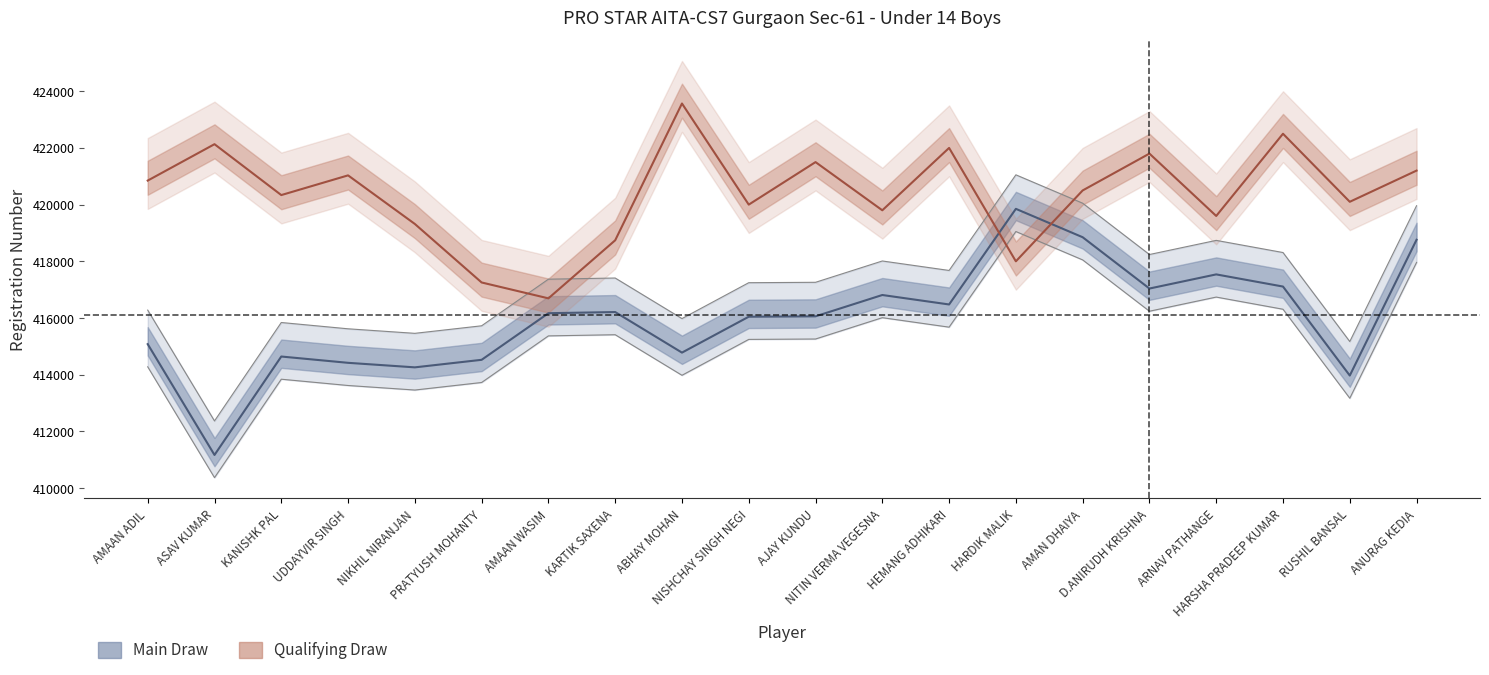

At which label is Main Draw - Registration Numbers closest to 415510?

AMAAN ADIL